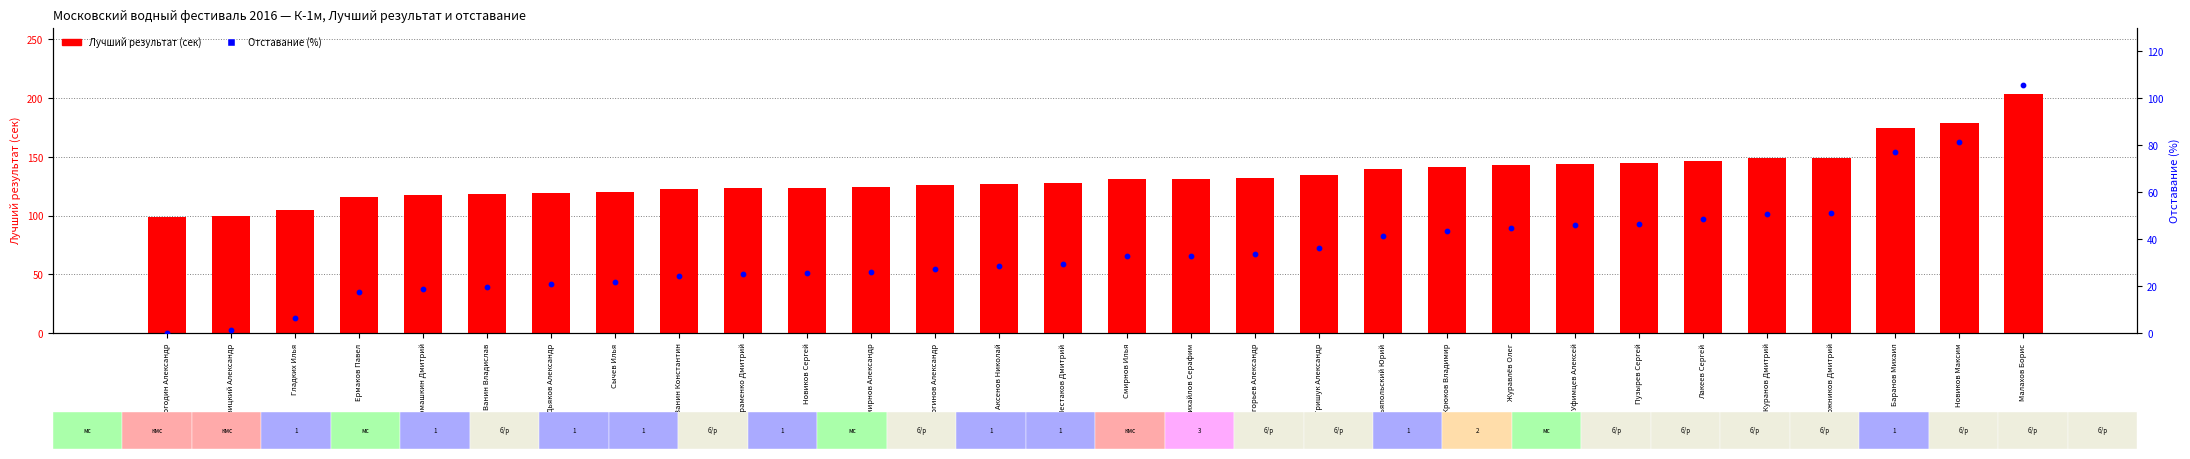

At which category is the sum across all series the highest?

Малахов Борис